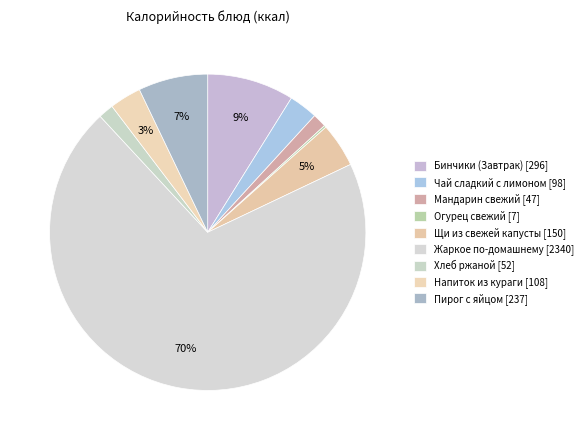

What percentage is the Хлеб ржаной slice, to the nearest percent?

2%